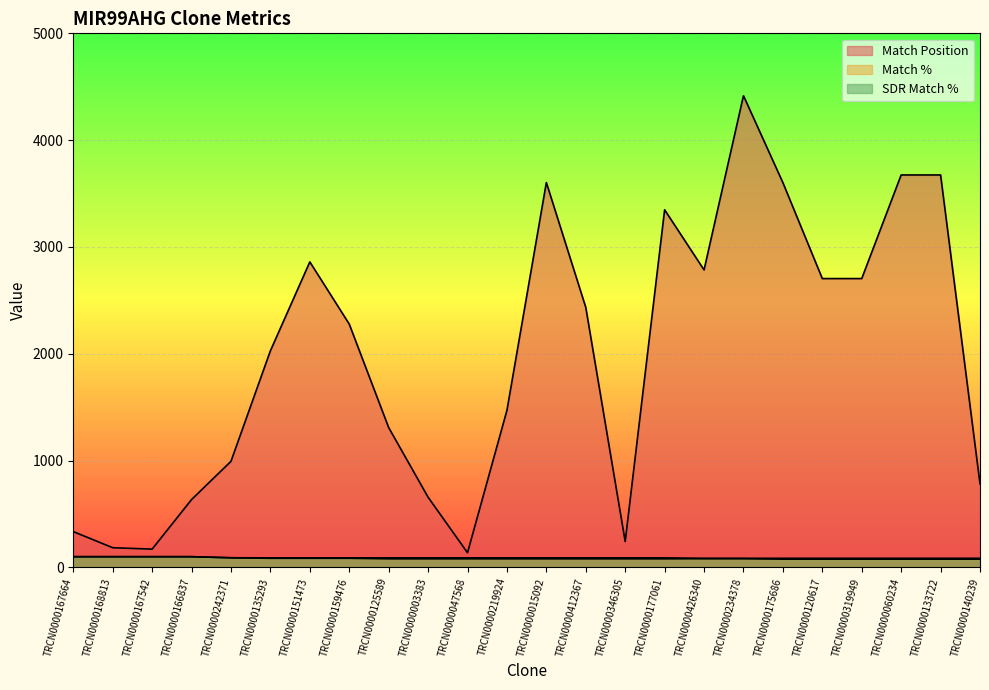

What is the difference between the maximum and minimum values in the SDR Match % series?

15